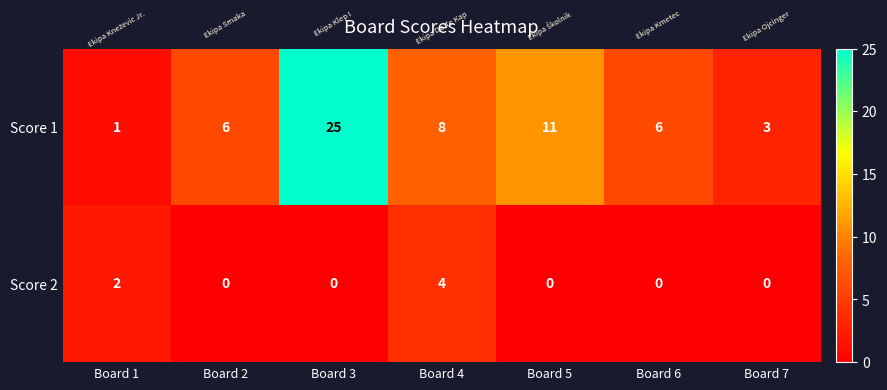

At which category is the sum across all series the highest?

Board 3